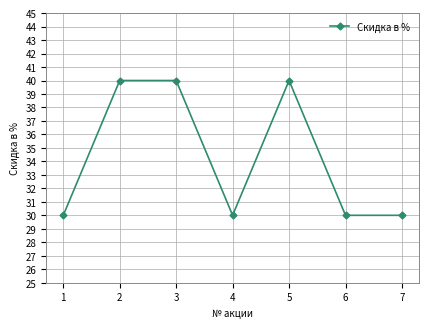

The chart shows a value of 67 at 5. True or false?

False